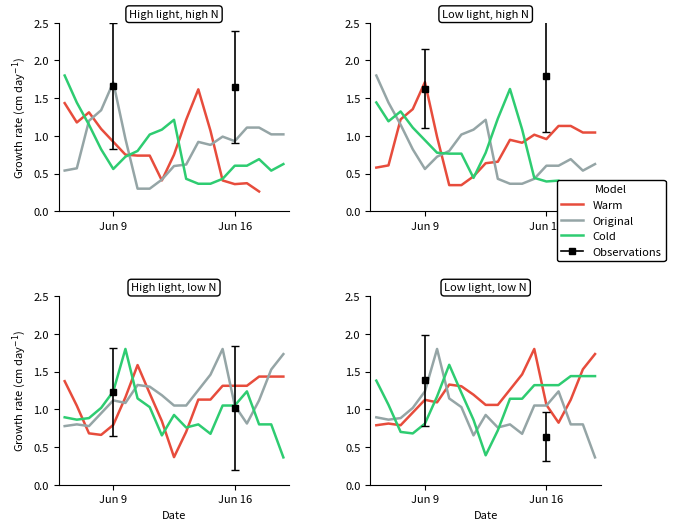

At which category does the chart reach its minimum across all series?

18